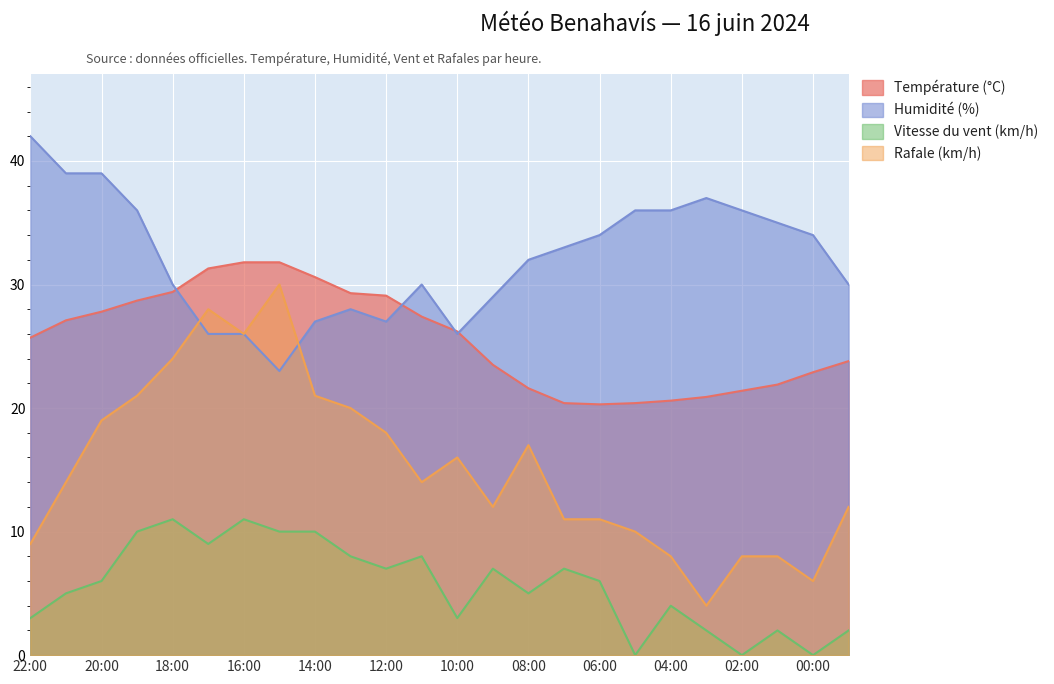

Rank the series by their average value, from highest to lowest.

Humidité (%), Température (°C), Rafale (km/h), Vitesse du vent (km/h)